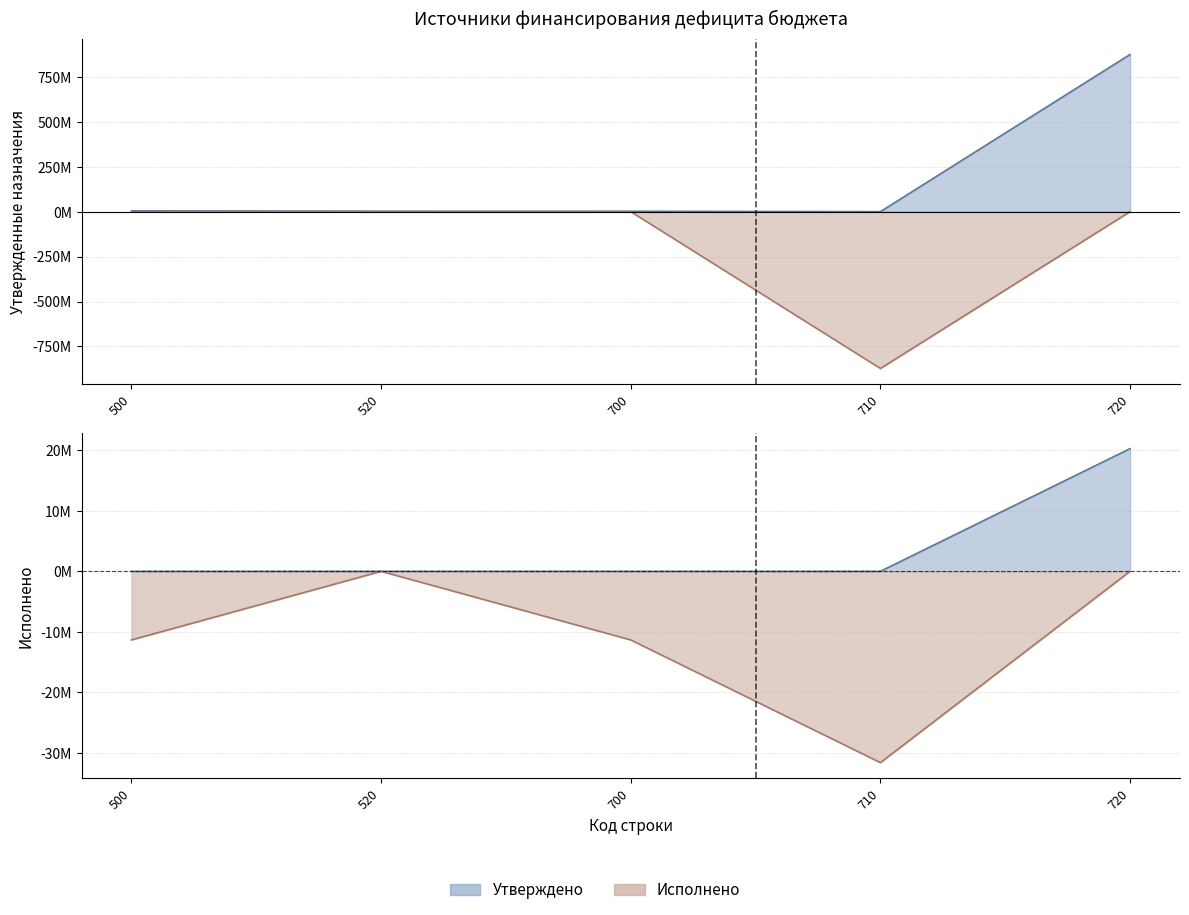

Between 520 and 720, which series saw the biggest shift?

Утверждено (консолидированный)